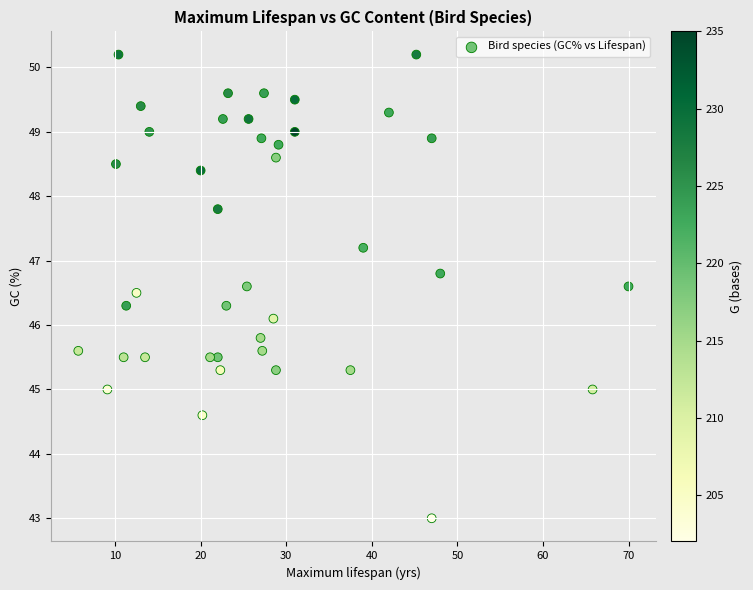

What Y value in the scatter plot is closest to 46?

46.1